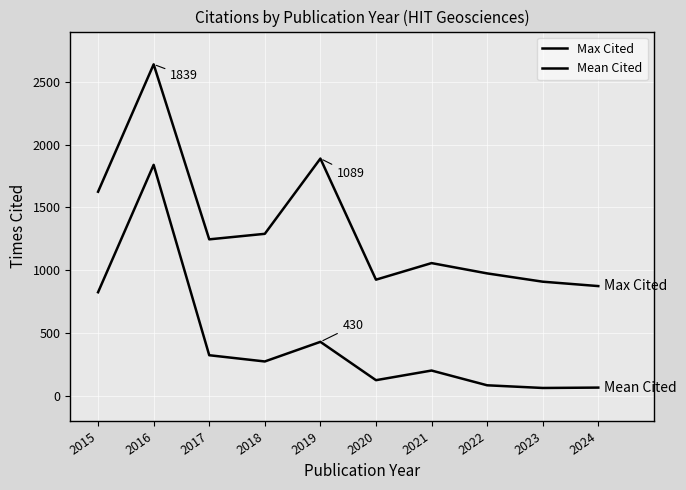

Does the chart display data point markers on the line(s)?

No